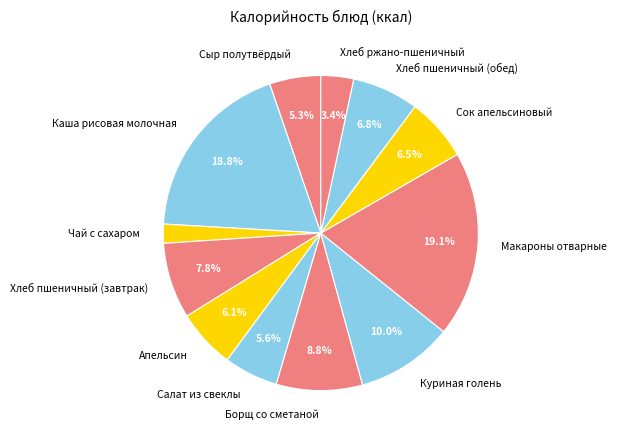

Count the number of slices in the pie.

12